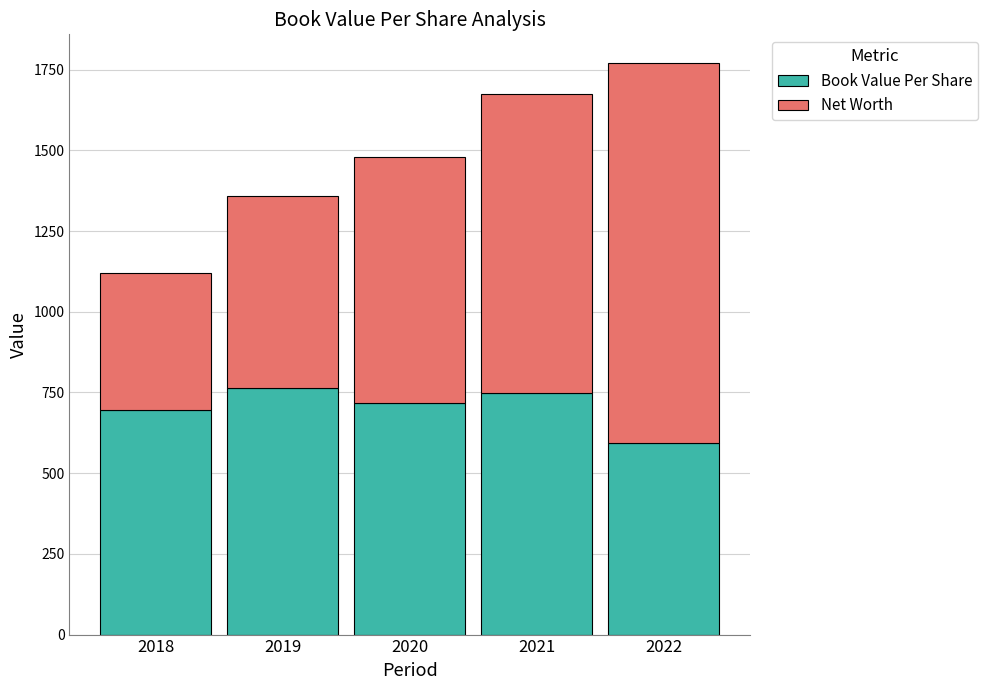

What is the minimum value for Book Value Per Share?

591.9